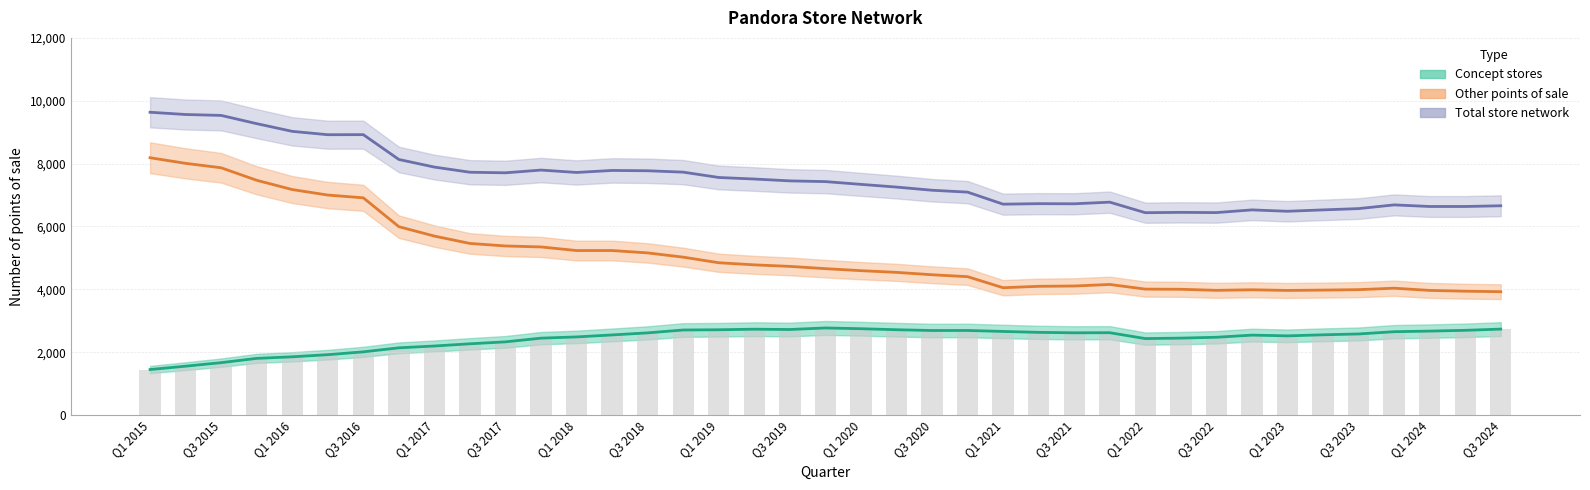

What are all the series names shown in the legend?

Total store network, Other points of sale, Concept stores